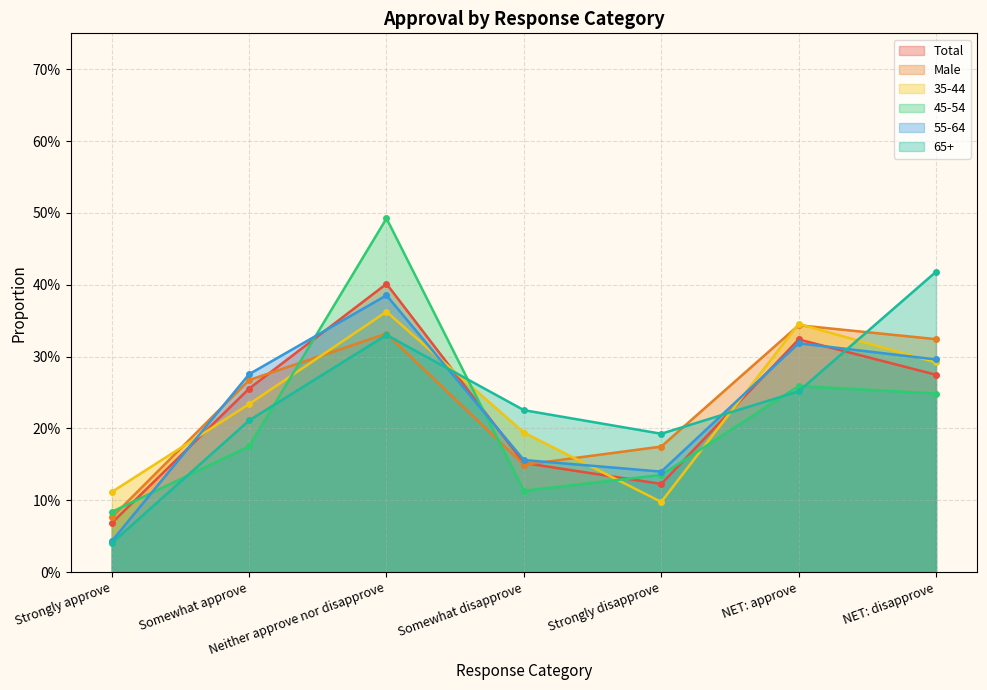

What is the spread (max minus min) of values at Strongly approve?

0.1